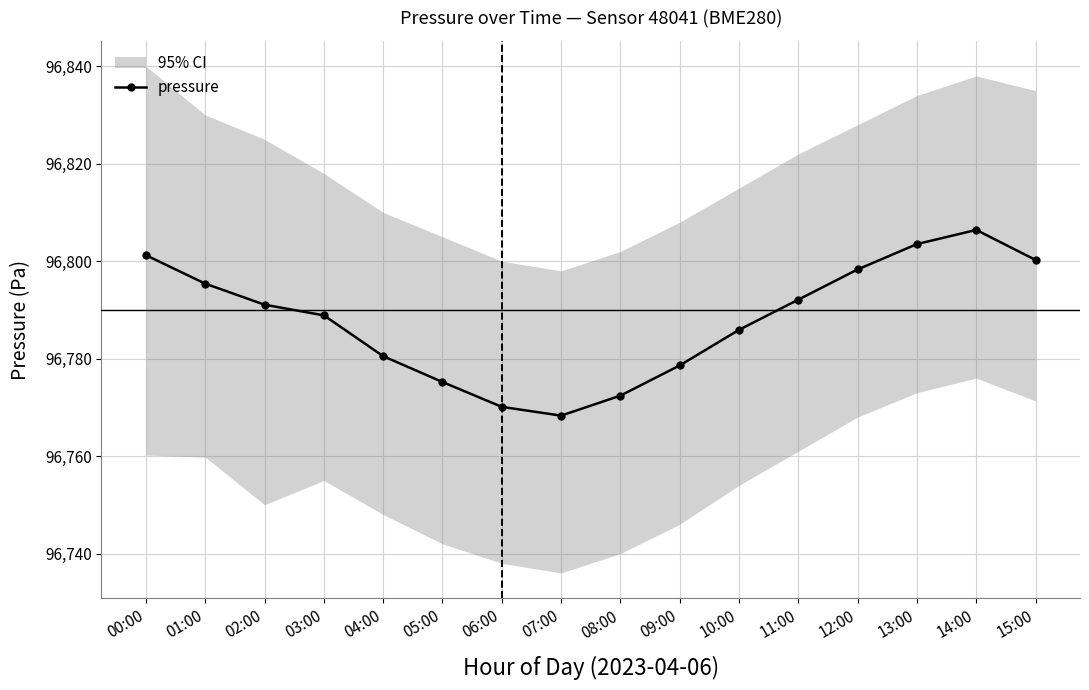

The chart shows a value of 96775.2 at 05:00. True or false?

True